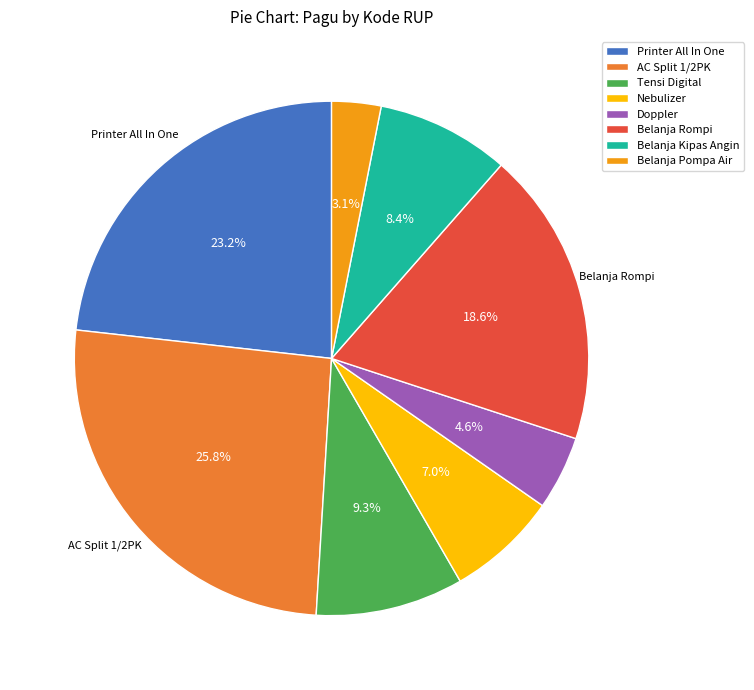

Approximately how many times larger is the value at Doppler compared to Nebulizer?

0.7